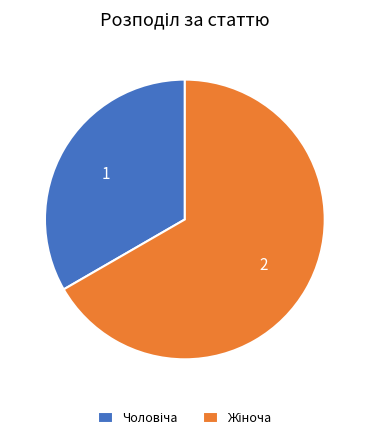

Is there any slice that represents more than half of the pie?

Yes